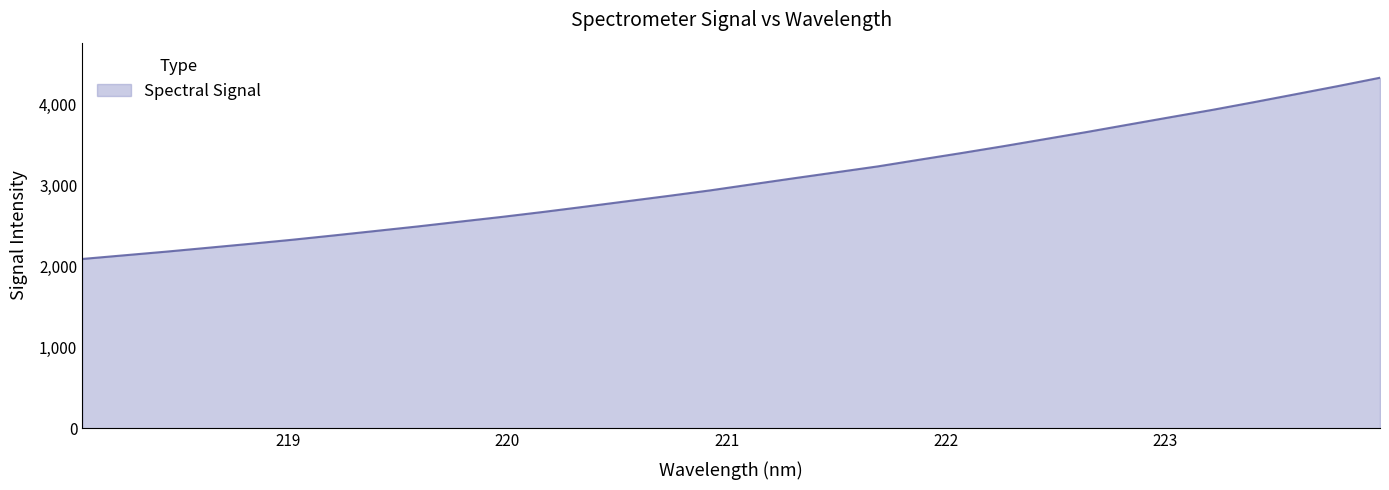

Does the chart display data point markers on the line(s)?

No